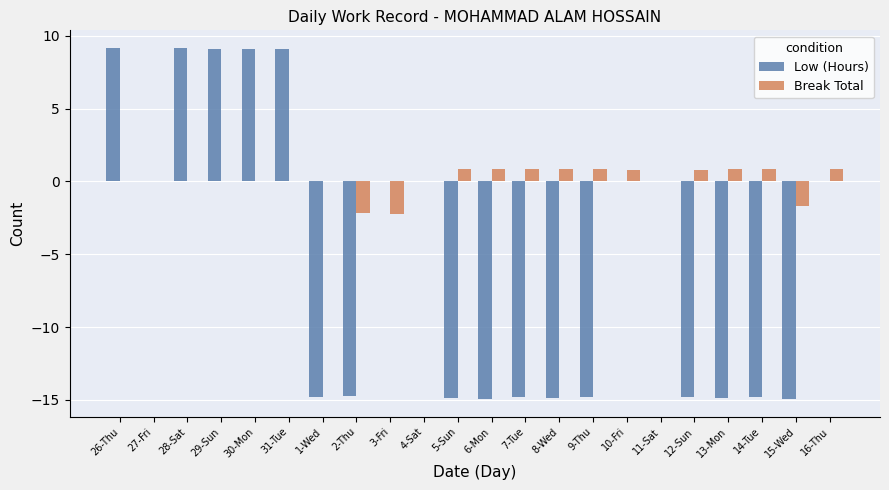

What is the sum of the Low (Hours) values at 9-Thu and 1-Wed?

-29.6